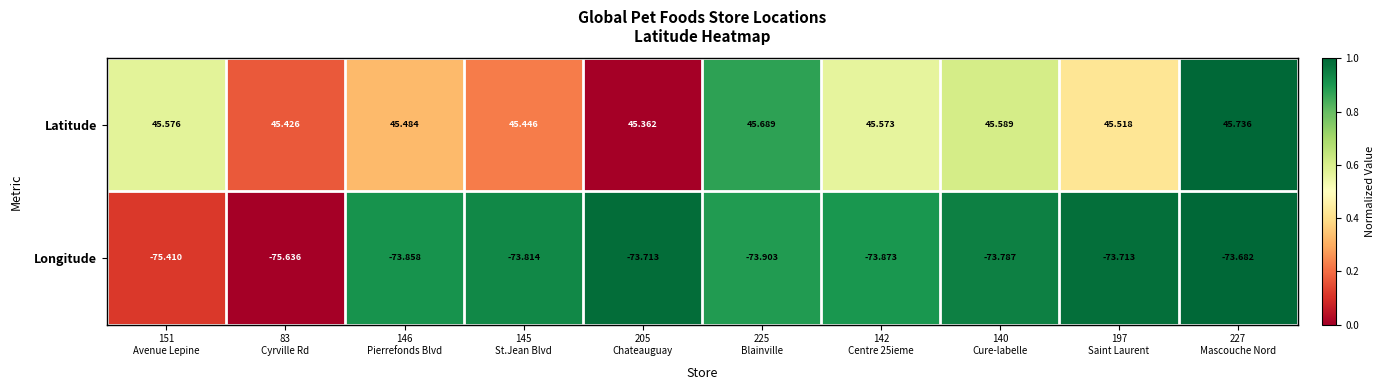

Rank the series by their maximum value, from highest to lowest.

Latitude, Longitude